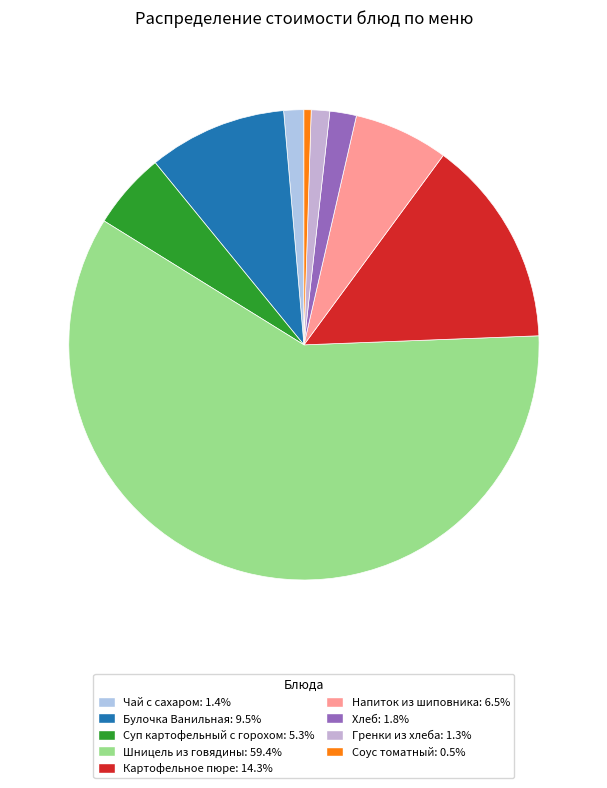

How many slices are in this pie chart?

9